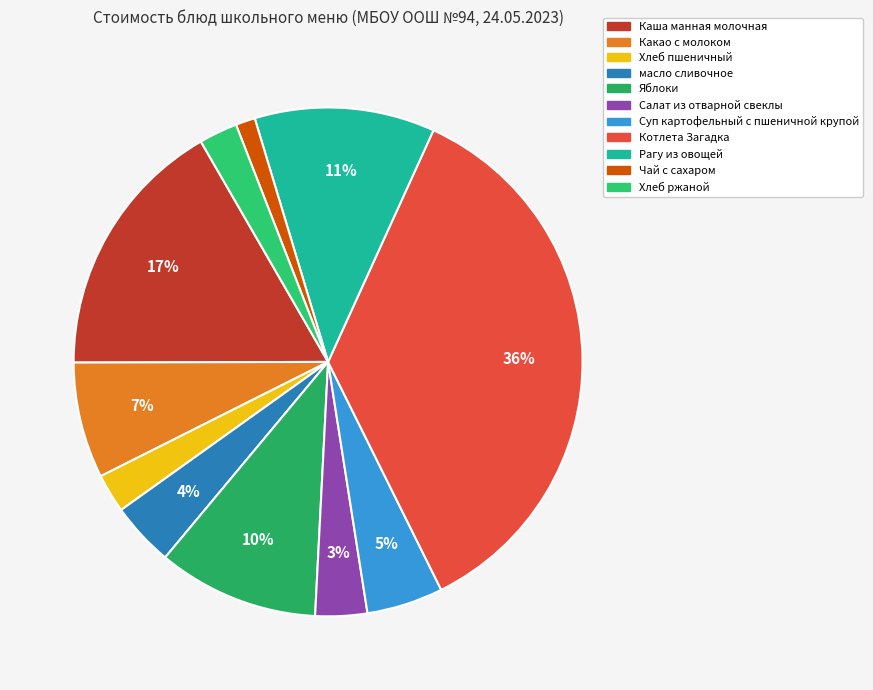

How many segments does this pie chart have?

11